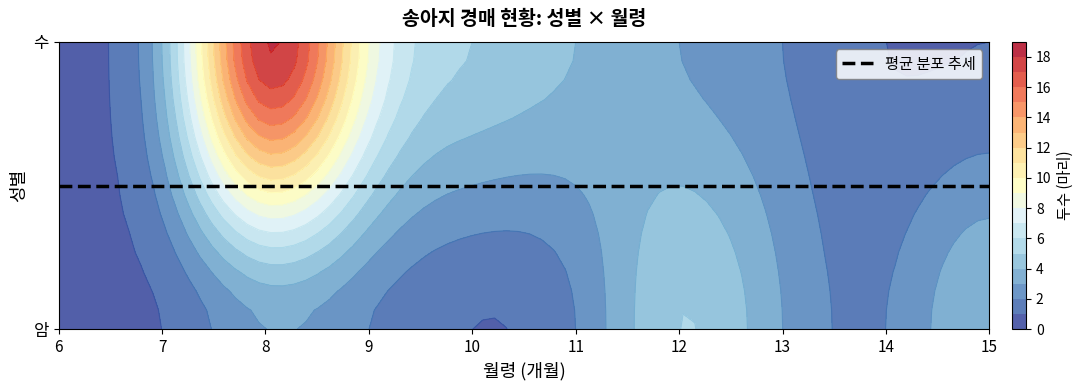

Is it true that the value at 암_15 is 4?

True